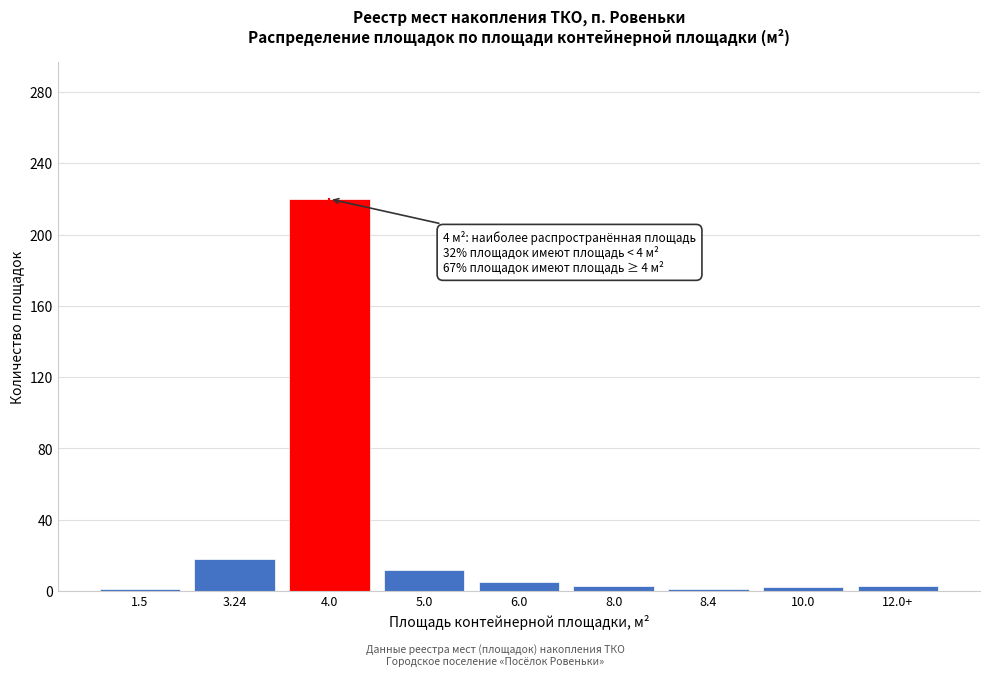

Which has a higher value, 4.0 or 5.0?

4.0